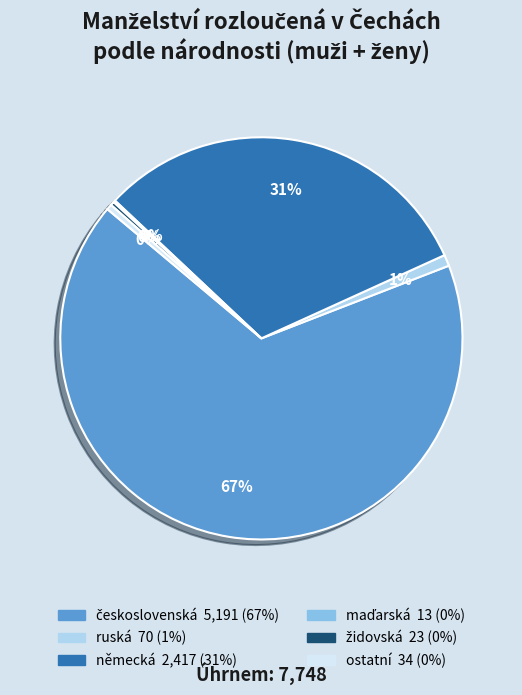

Is it true that ruská is 1% of the pie?

True